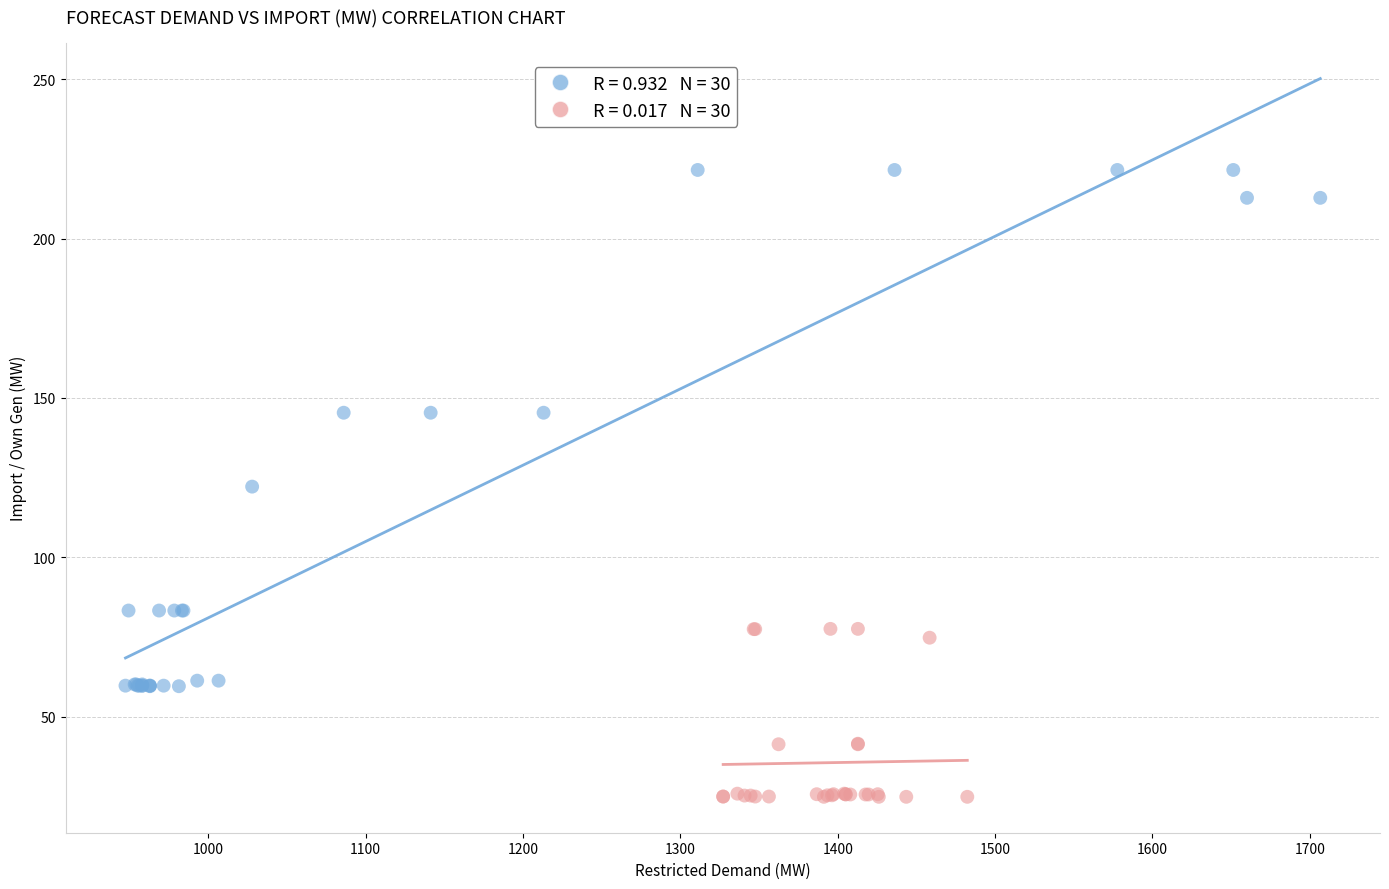

Which series contains the lowest Y value?

Afternoon Period (12:00-19:30)